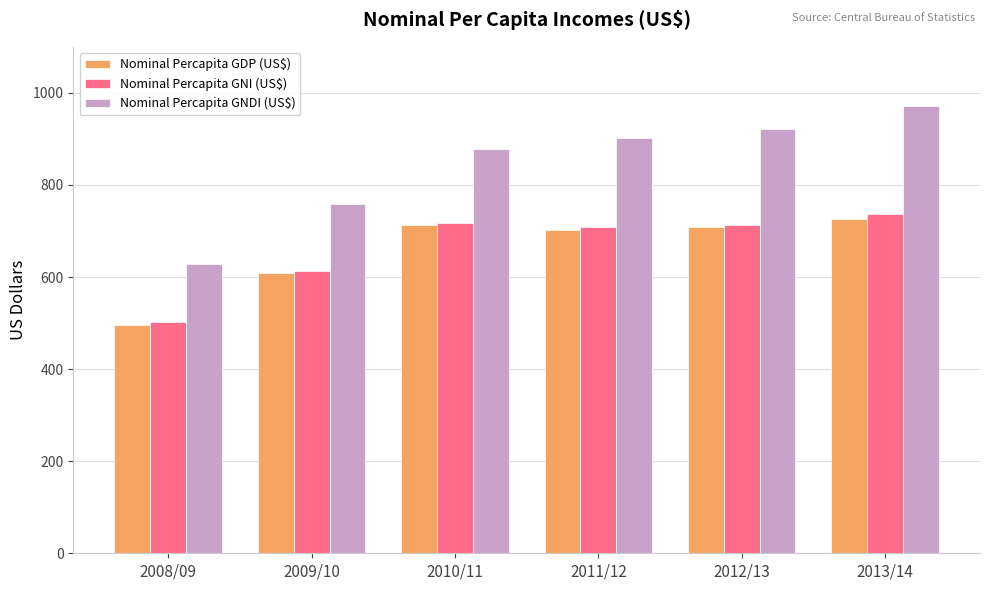

At which label is Nominal Percapita GDP (US$) closest to 610?

2009/10